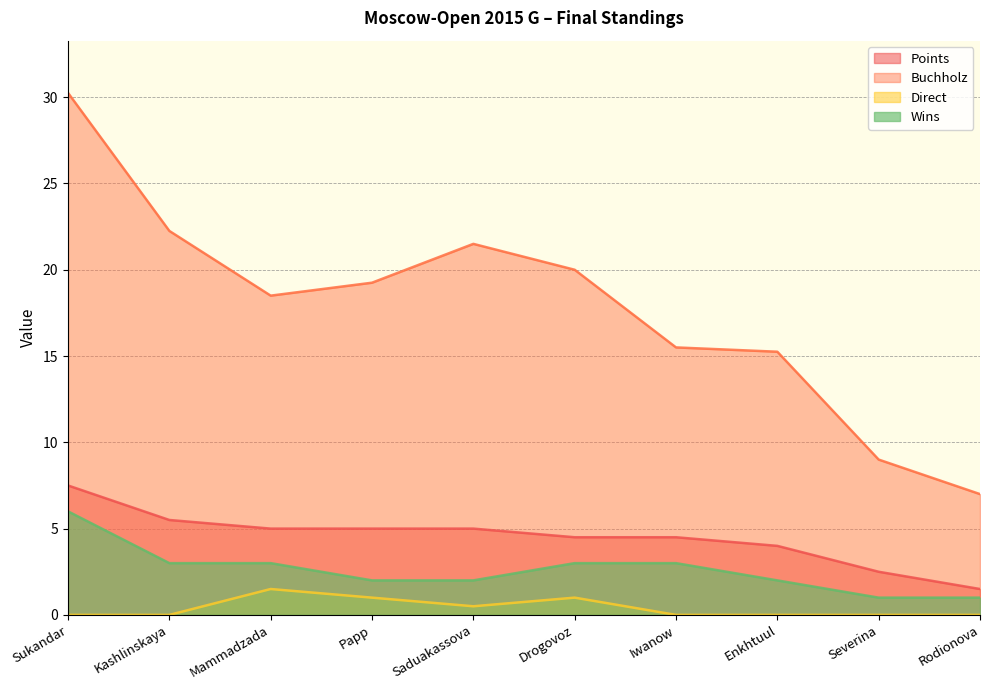

What is the label of the 6th point from the left?

Drogovoz